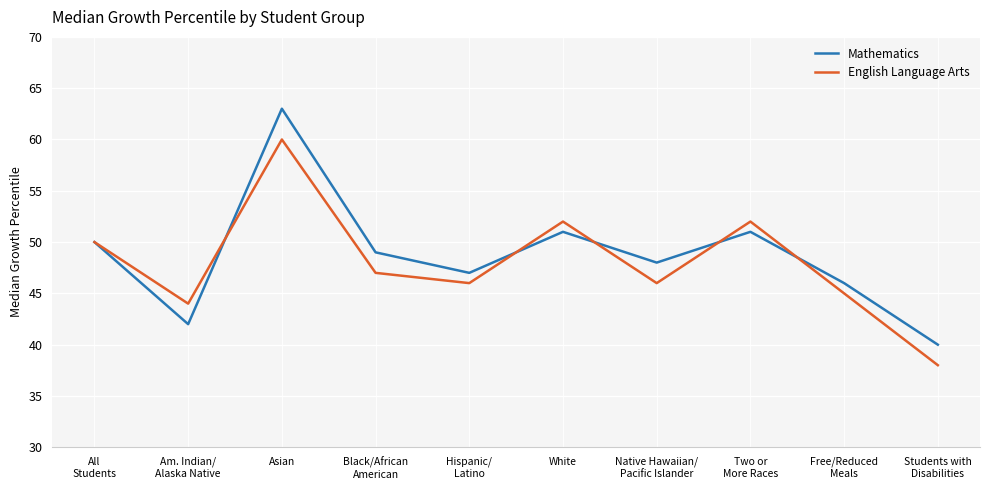

In English Language Arts, how many points are higher than both neighbors (excluding endpoints)?

3